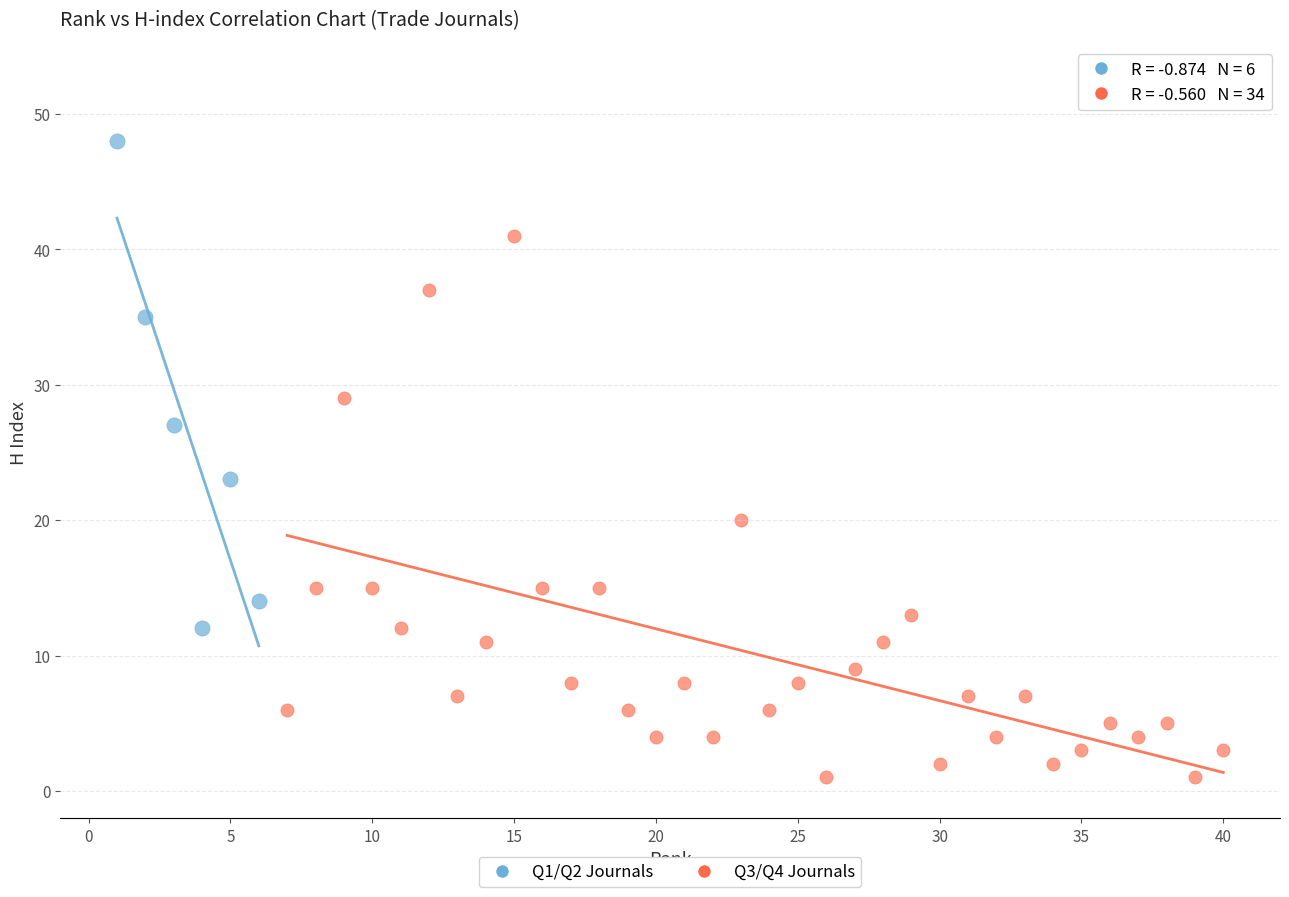

Which series contains the lowest Y value?

Q3/Q4 Journals